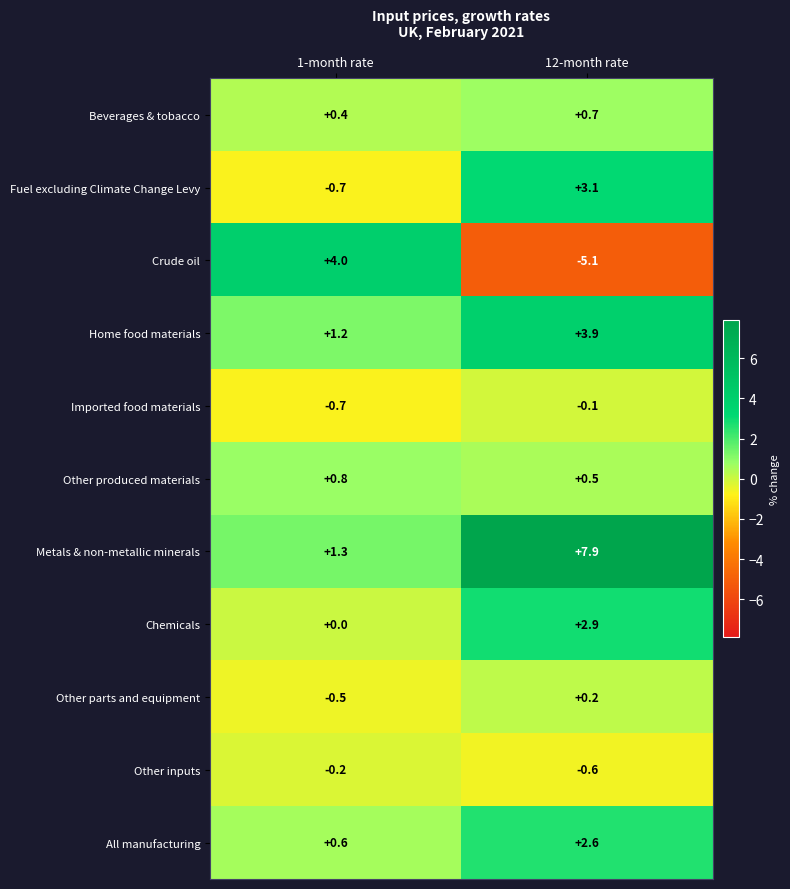

Rank the series by their maximum value, from highest to lowest.

Metals & non-metallic minerals, Crude oil, Home food materials, Fuel excluding Climate Change Levy, Chemicals, All manufacturing, Other produced materials, Beverages & tobacco, Other parts and equipment, Imported food materials, Other inputs